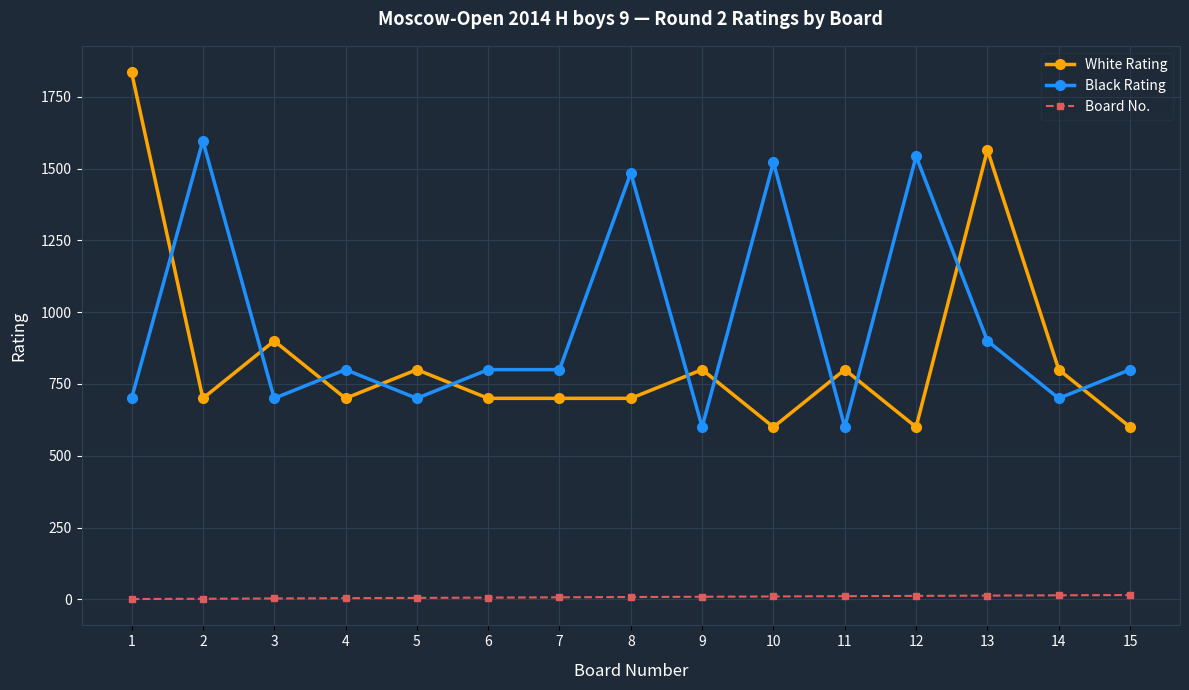

Which series changed the most between 10 and 14?

Black Rating